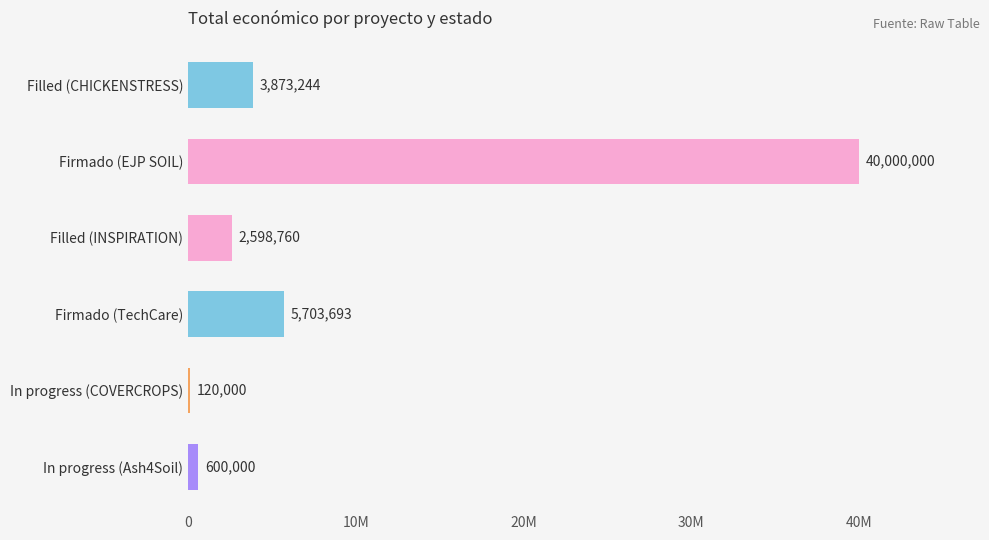

Does the chart contain stacked bars?

No